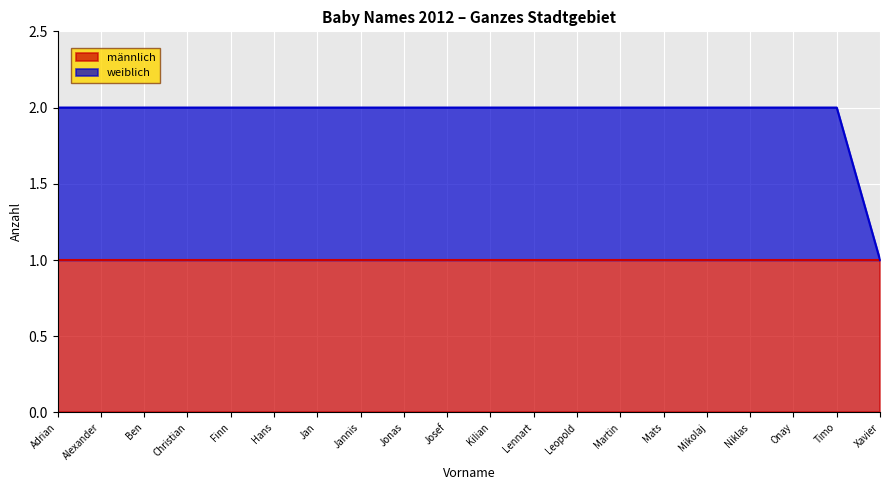

The value of männlich at Niklas is 1. True or false?

True